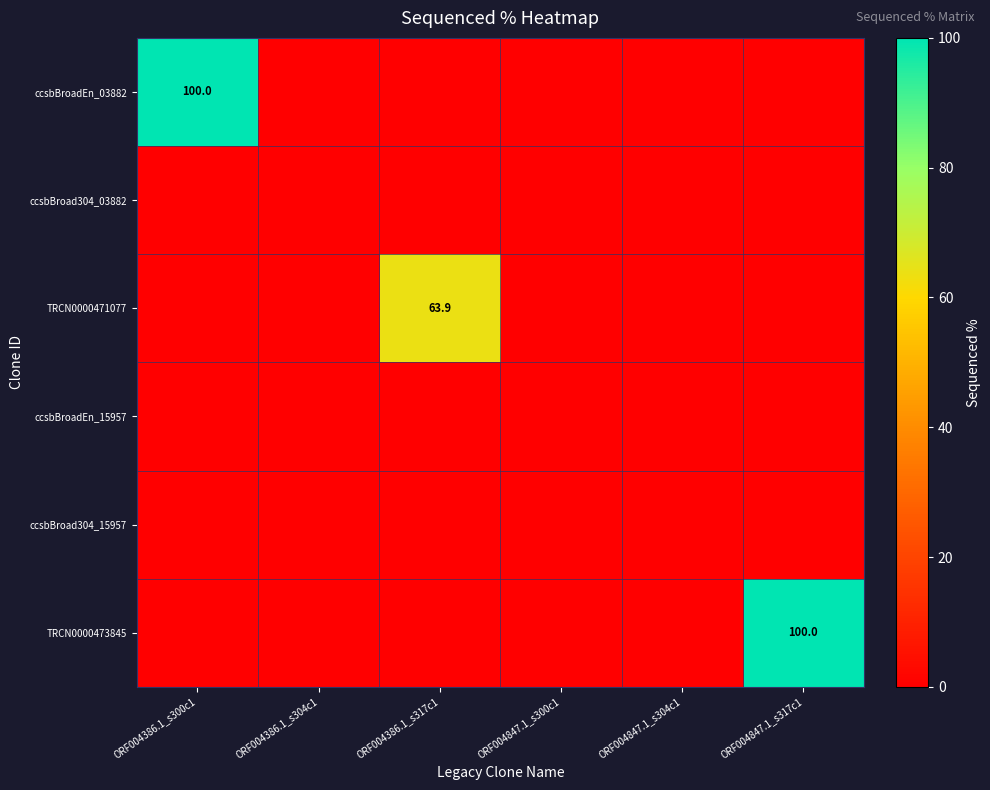

At which category is the sum across all series the highest?

ORF004386.1_s300c1